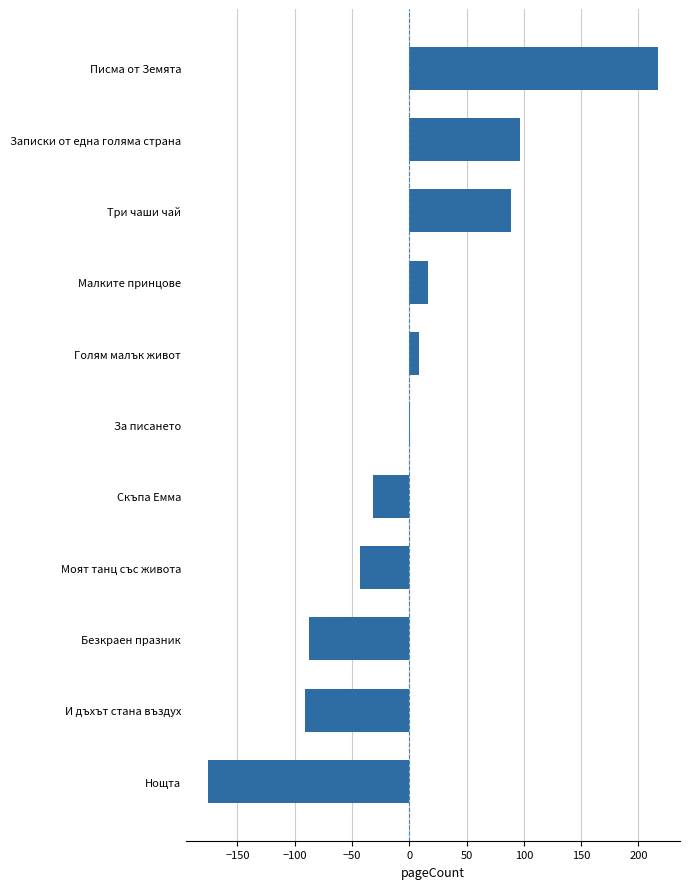

Reading bottom to top, extract all data points from this chart.

Нощта=-175.3	И дъхът стана въздух=-91.3	Безкраен празник=-87.3	Моят танц със живота=-43.3	Скъпа Емма=-31.3	За писането=0.7	Голям малък живот=8.7	Малките принцове=16.7	Три чаши чай=88.7	Записки от една голяма страна=96.7	Писма от Земята=216.7